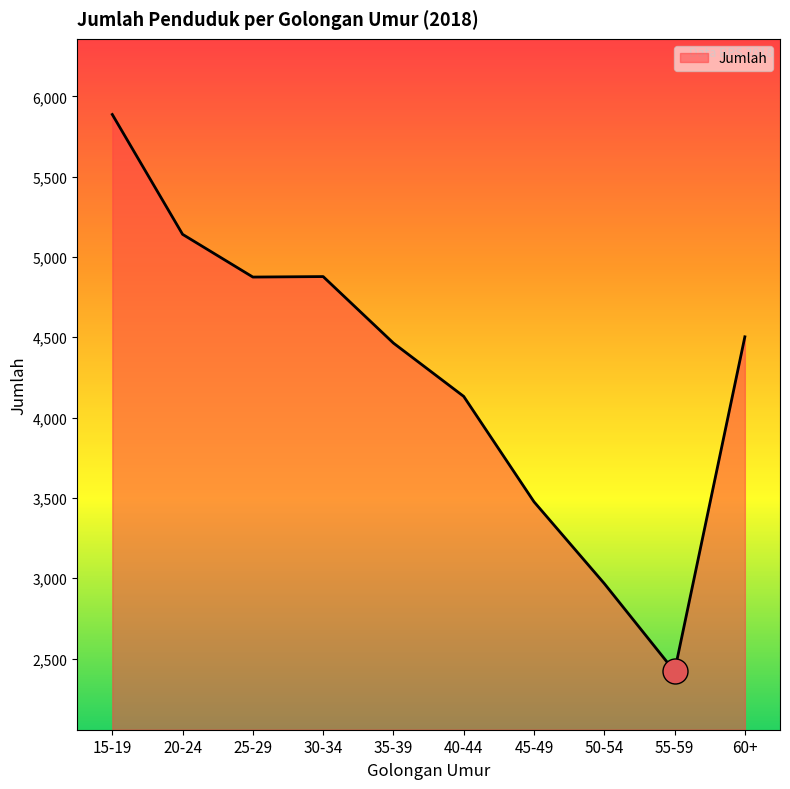

What is the smallest value displayed?

2420